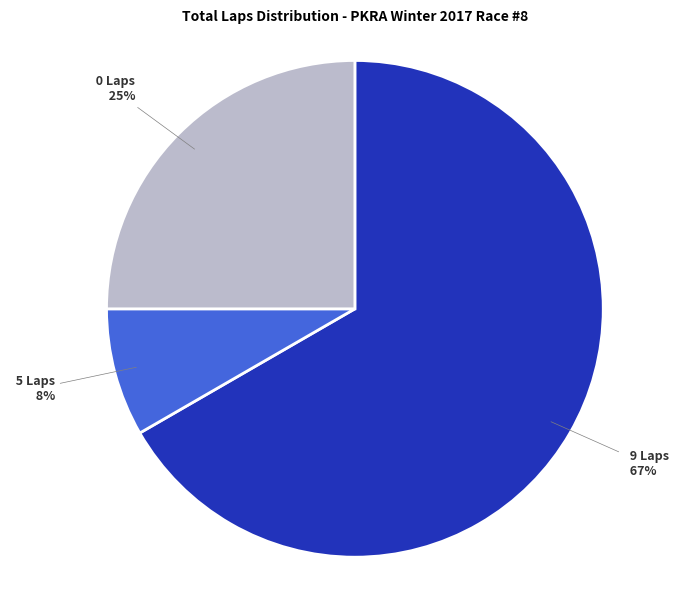

To the nearest percent, what is the average slice percentage?

33%